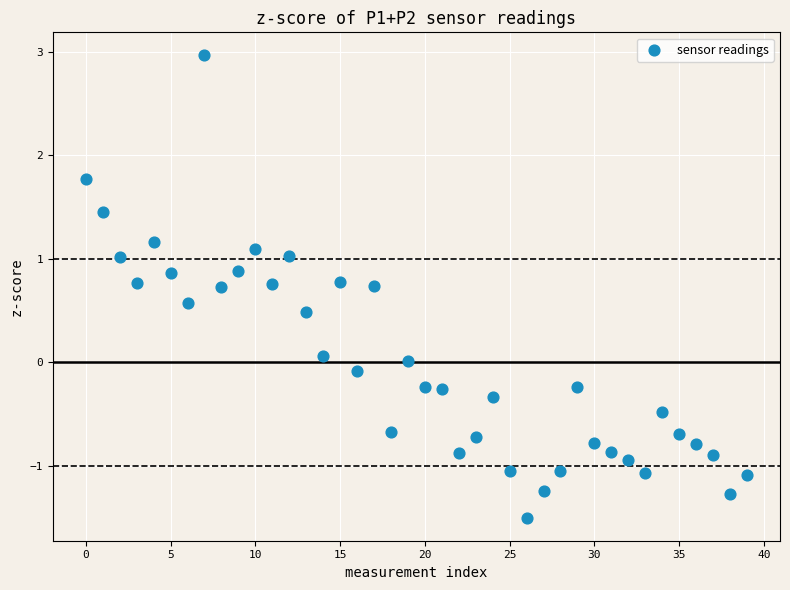

What is the range of Y values (max minus min)?

4.5